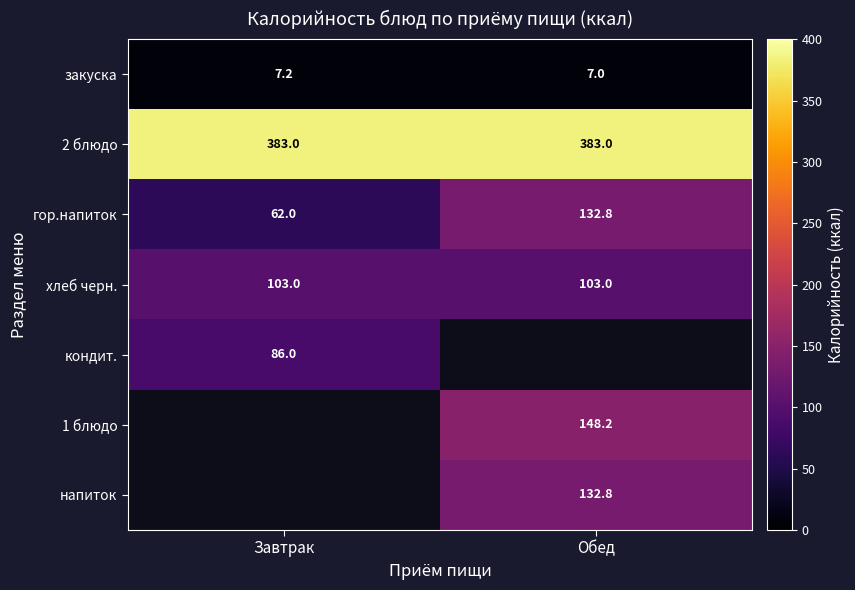

True or false: 2 блюдо has a value of 383.0 at Обед.

True